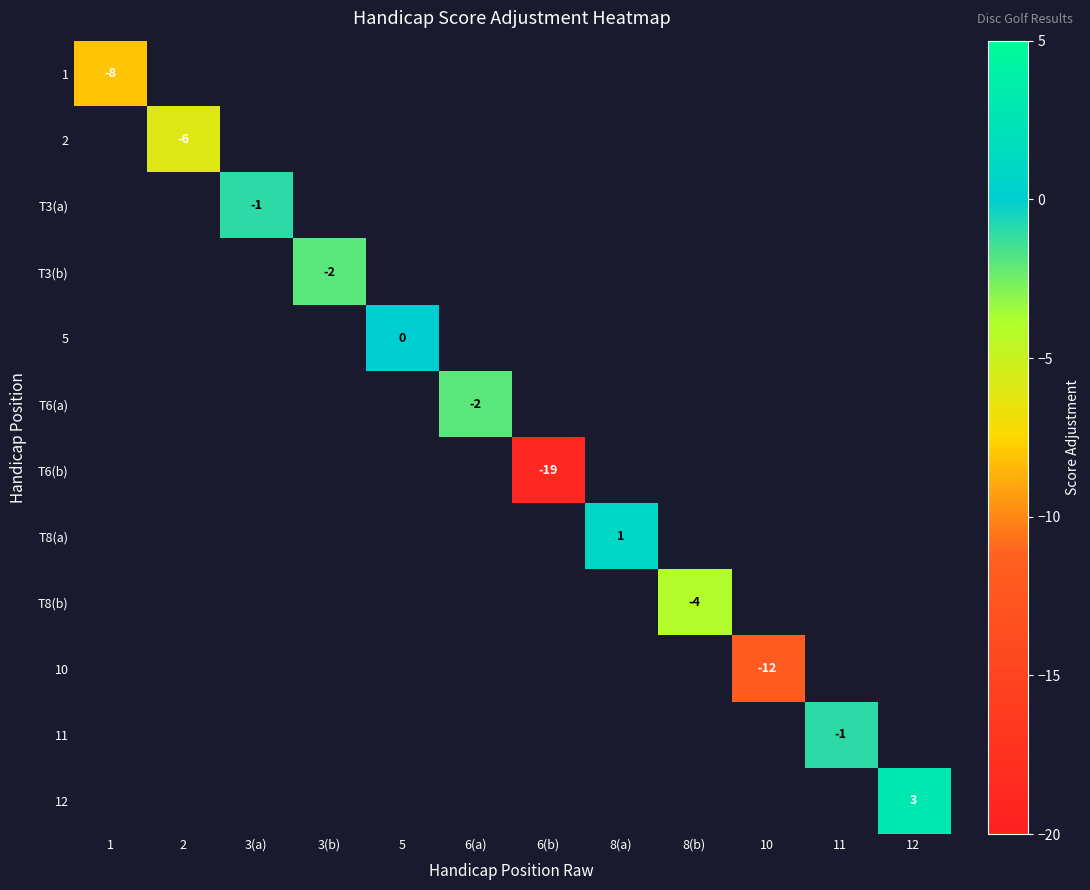

How many values in T8(a) are above zero?

1